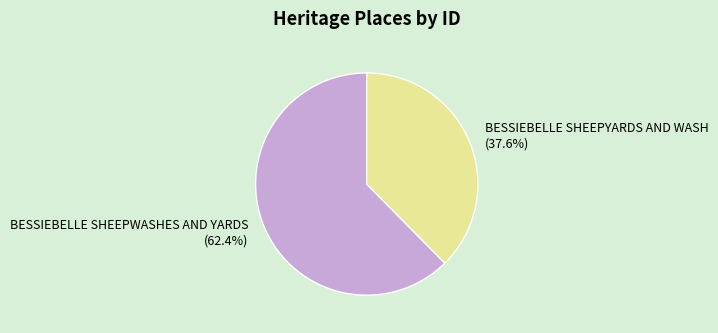

True or false: BESSIEBELLE SHEEPWASHES AND YARDS accounts for 70% of the total.

False